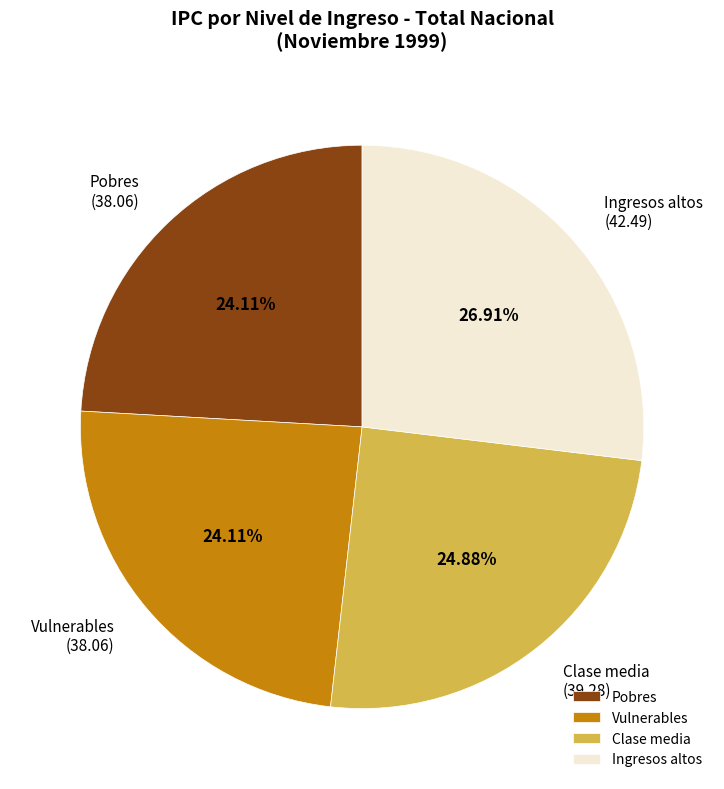

Combined, do Ingresos altos and Pobres account for over 50%?

Yes